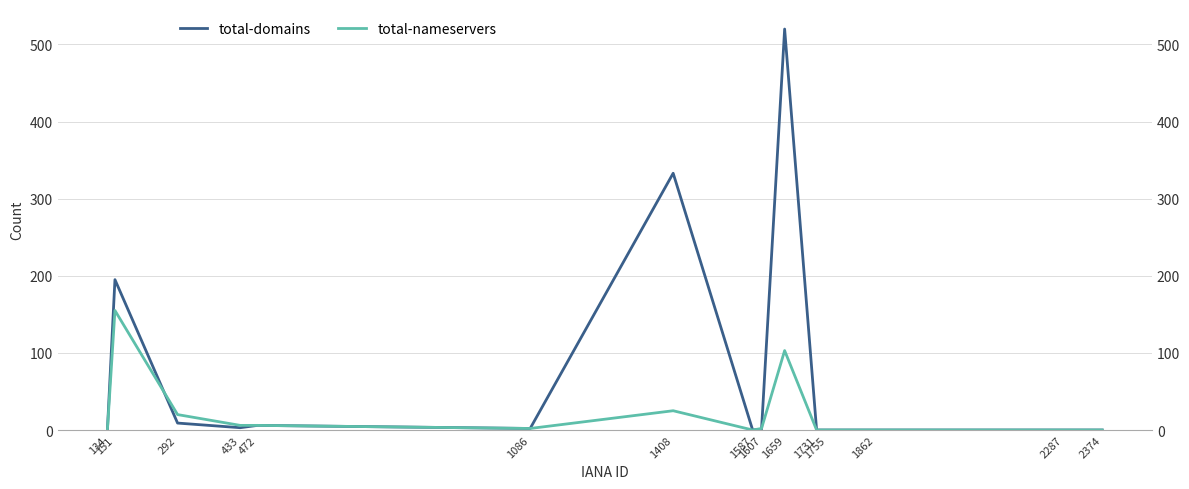

List the series in order of their overall mean, lowest first.

total-nameservers, total-domains